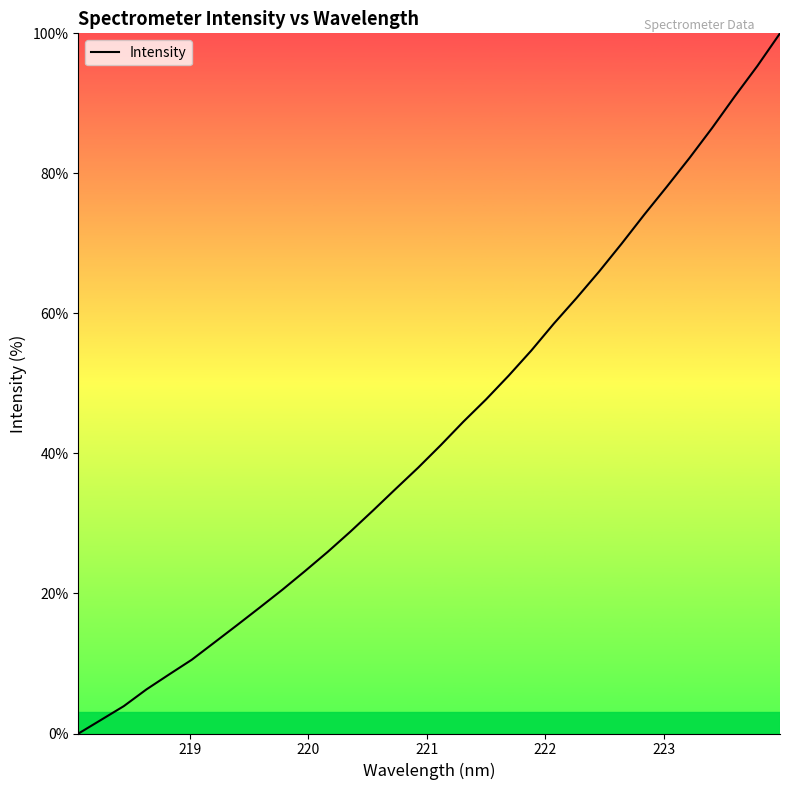

What is the difference between the maximum and minimum values?

100.0